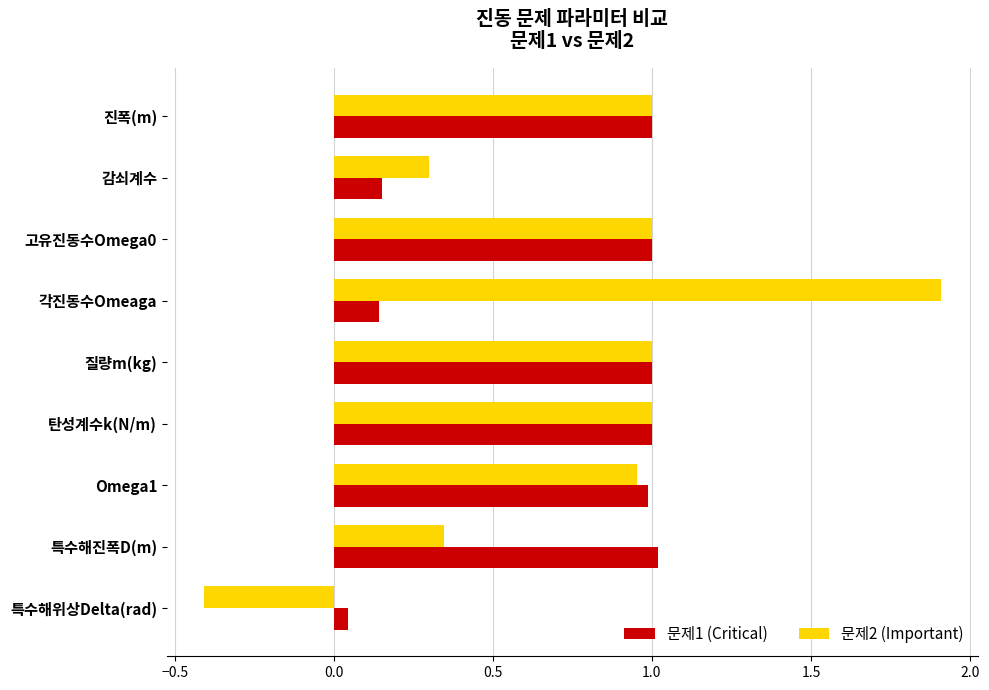

Which category has the lowest value across all series?

특수해위상Delta(rad)